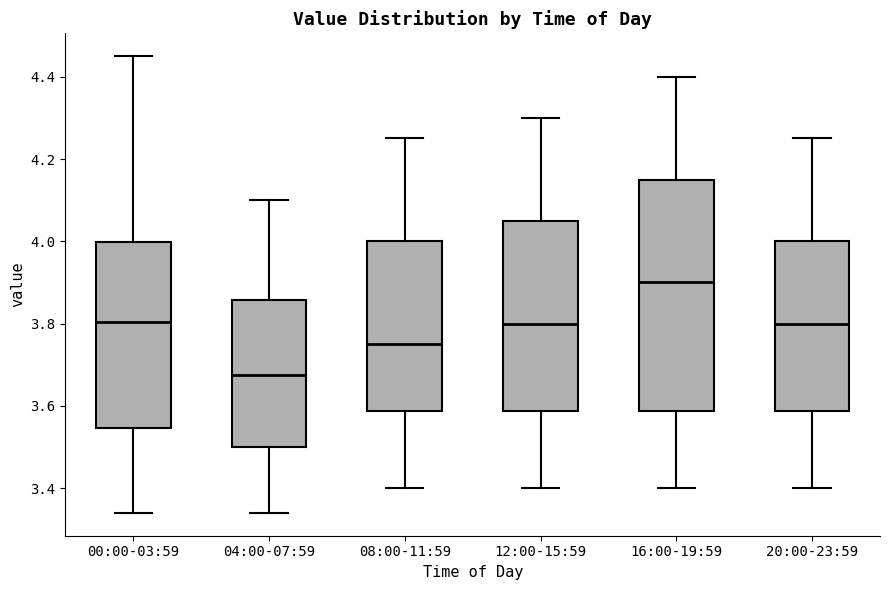

Where does the median line of the box for 08:00-11:59 sit on the y-axis? The values are not printed on the chart, so give them approximately, as read against the axis.

3.76